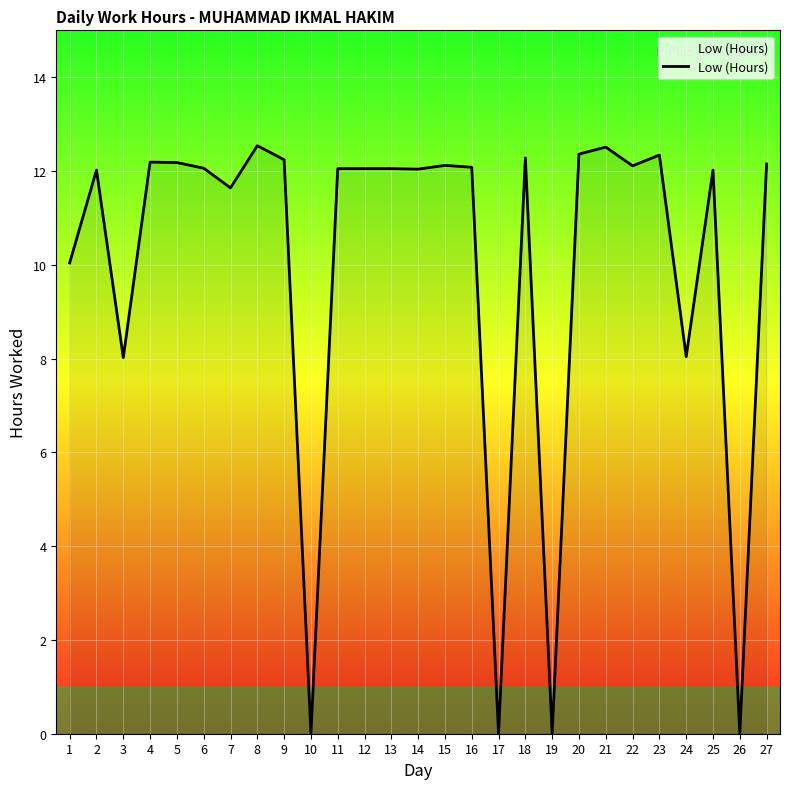

Approximately how many times larger is the value at 23 compared to 1?

1.2